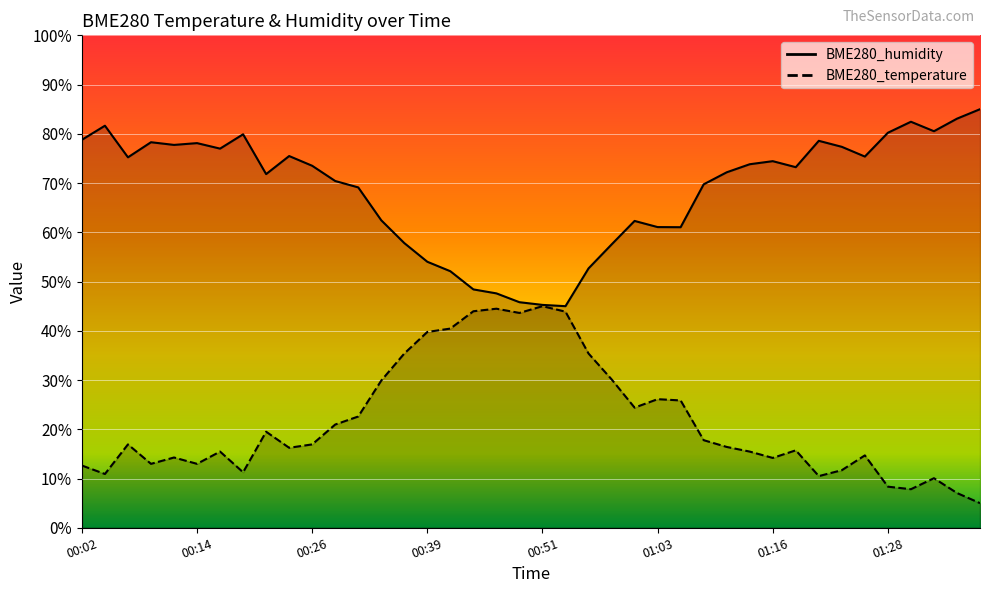

List the labels in order of BME280_temperature value, smallest first.

01:38, 01:36, 01:31, 01:28, 01:33, 01:21, 00:04, 00:19, 01:23, 00:02, 00:09, 00:14, 01:16, 00:12, 01:26, 00:16, 01:13, 01:18, 00:24, 01:11, 00:07, 00:26, 01:08, 00:21, 00:29, 00:31, 01:01, 01:06, 01:03, 00:34, 00:58, 00:36, 00:56, 00:39, 00:41, 00:48, 00:53, 00:44, 00:46, 00:51